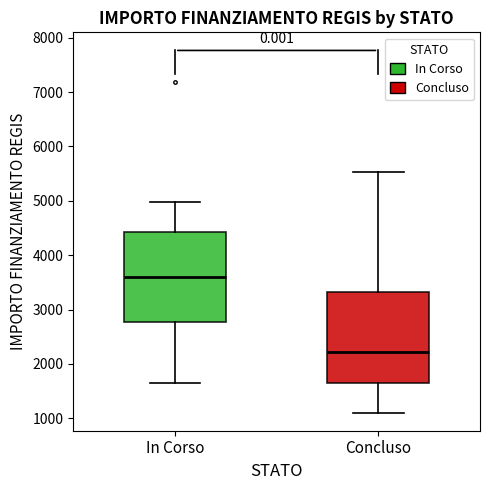

Which box's median line is the lowest?

Concluso